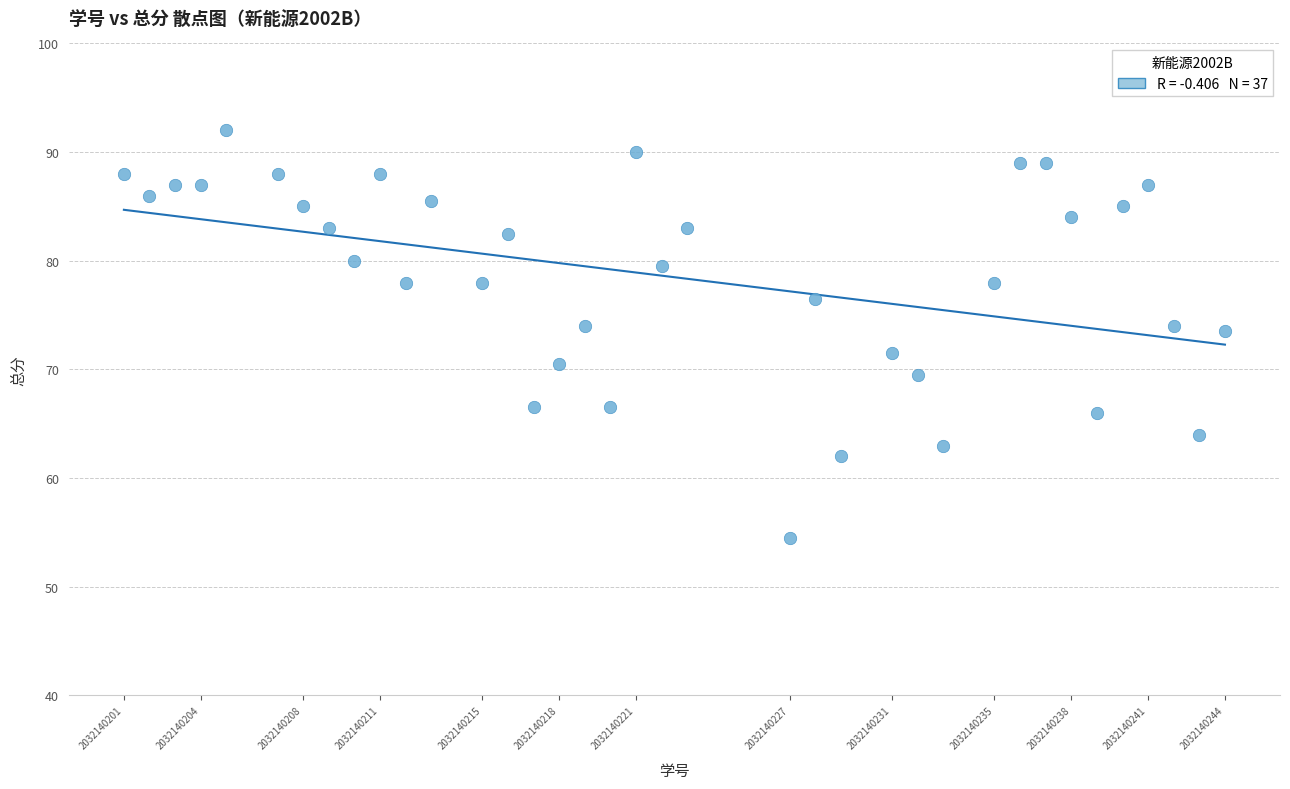

What is the range of Y values (max minus min)?

37.5